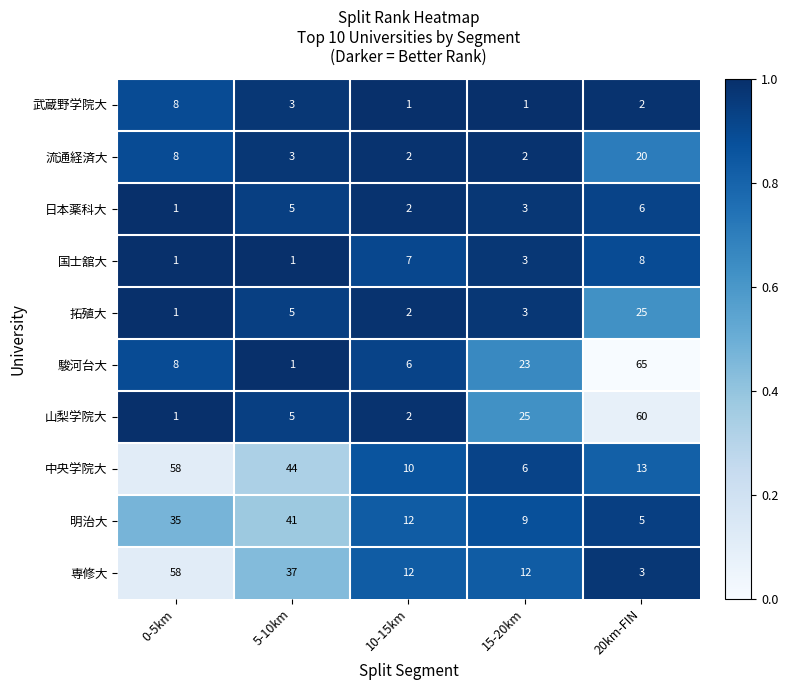

Which category has the lowest value in the 山梨学院大 series?

0-5km